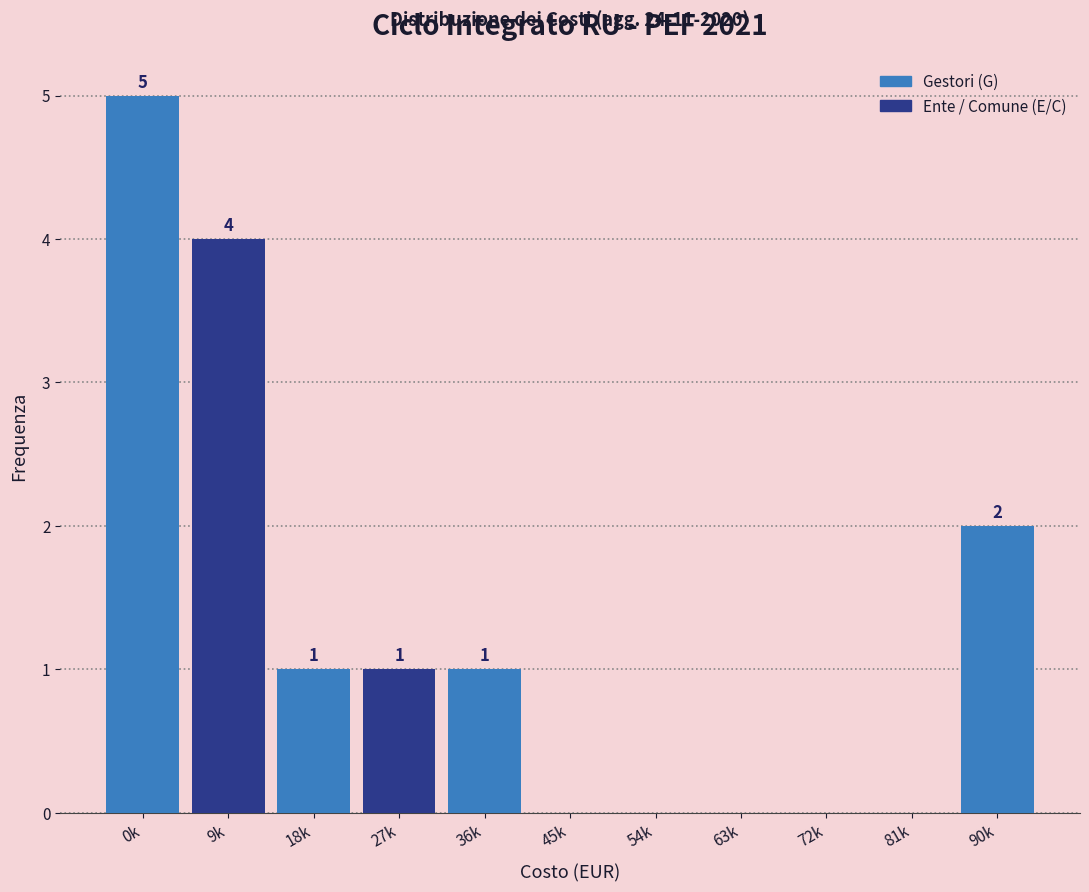

Reading left to right, list all the values displayed in this chart.

0k=5	9k=4	18k=1	27k=1	36k=1	45k=0	54k=0	63k=0	72k=0	81k=0	90k=2